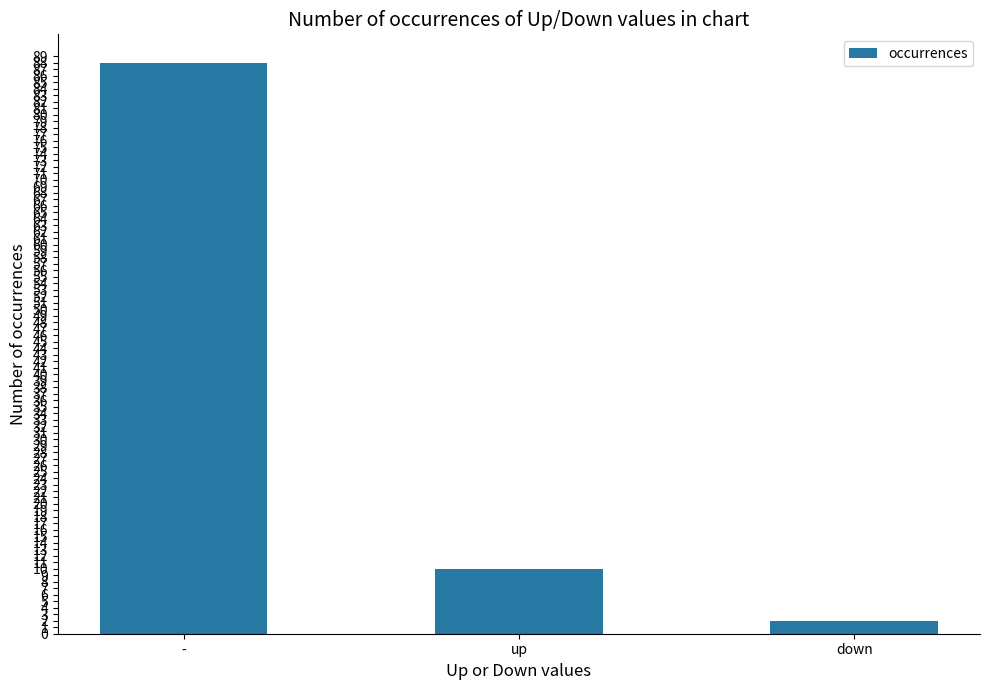

Between down and -, which is larger?

-